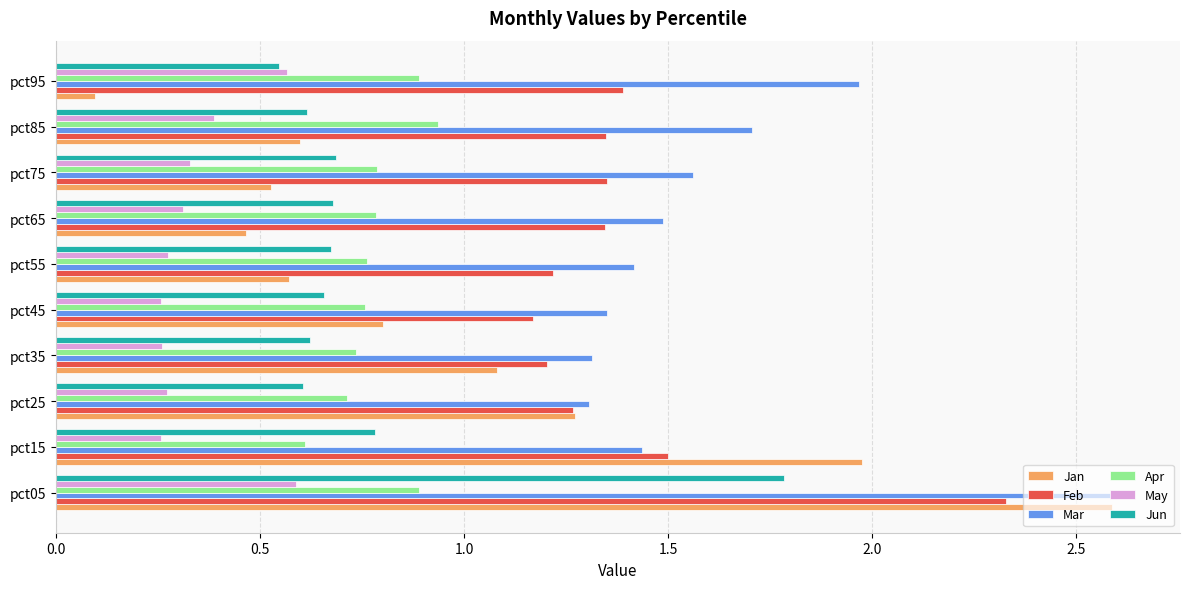

What is the greatest value displayed?

2.6